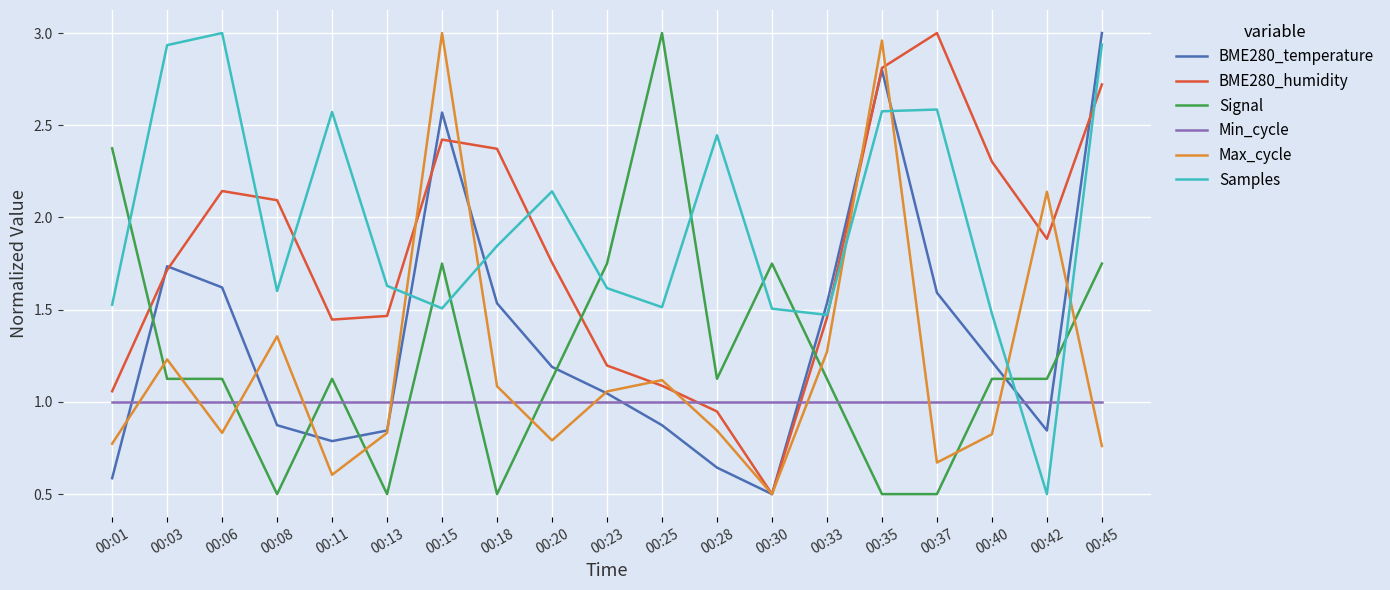

What is the spread (max minus min) of values at 00:06?

2.2